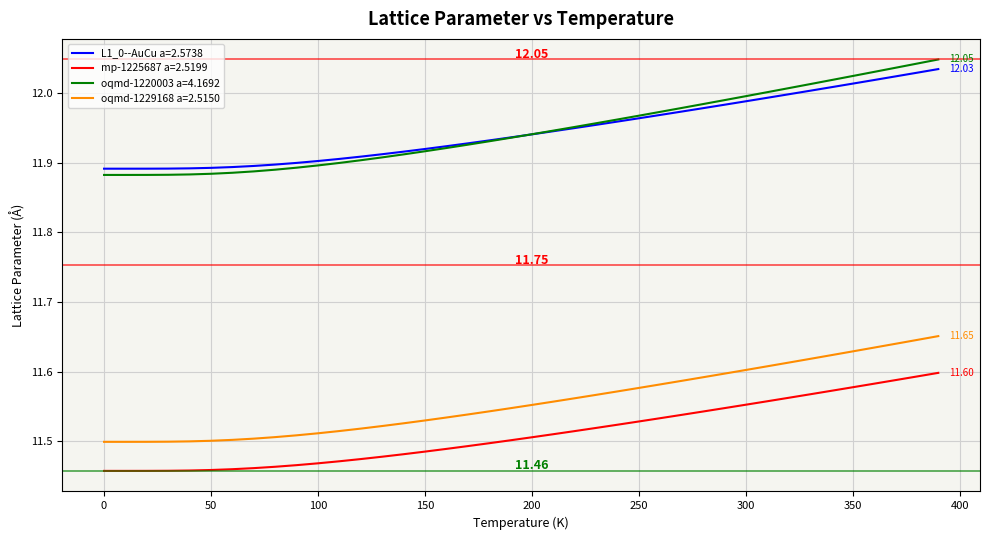

Which series has the widest spread of values?

oqmd-1220003 a=4.1692